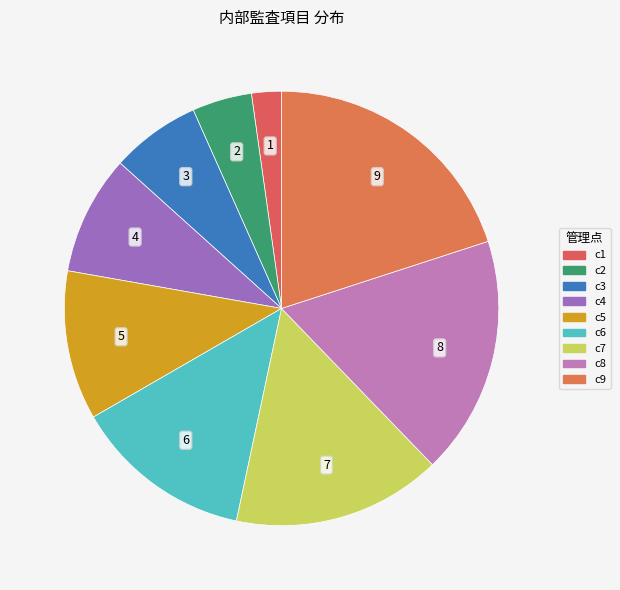

How many slices are in this pie chart?

9